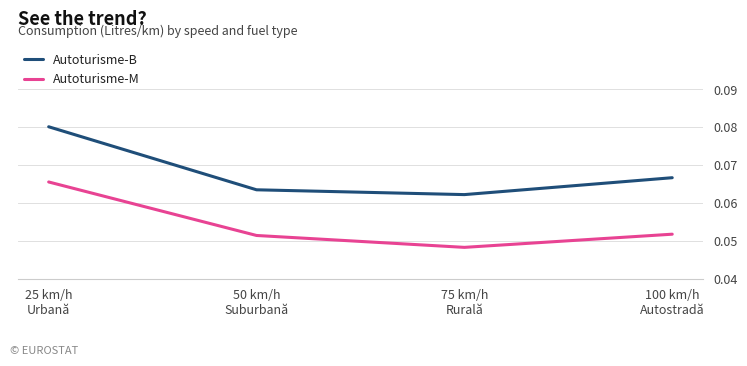

Which series has the largest range (max minus min)?

Autoturisme-B